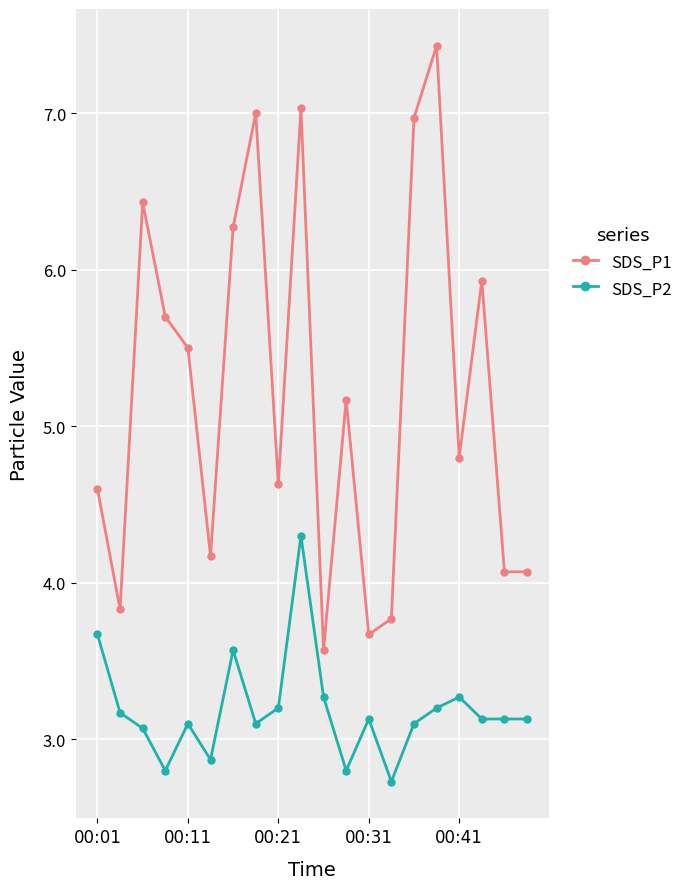

What is the difference between the maximum and minimum values in the SDS_P1 series?

3.9